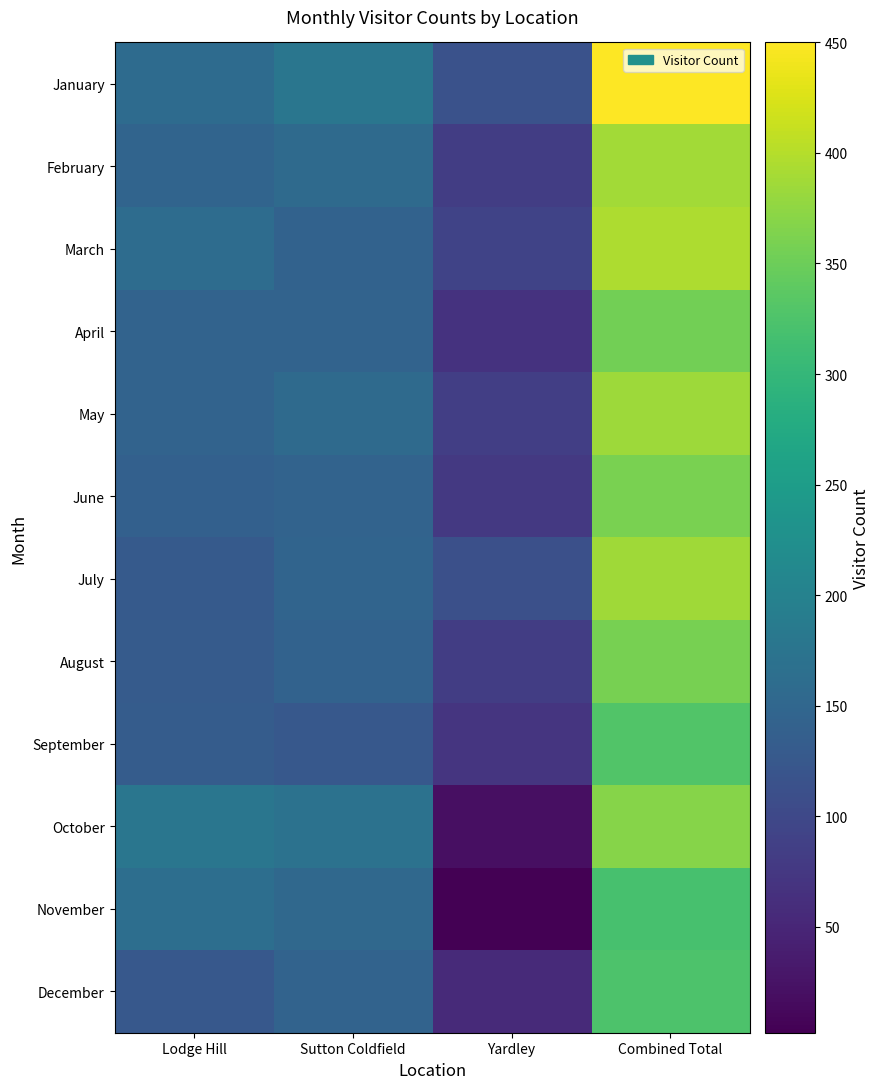

Reading right to left, extract all data points from this chart.

January: Combined Total=450	Yardley=114	Sutton Coldfield=177	Lodge Hill=159
February: Combined Total=388	Yardley=84	Sutton Coldfield=157	Lodge Hill=147
March: Combined Total=395	Yardley=92	Sutton Coldfield=142	Lodge Hill=161
April: Combined Total=355	Yardley=67	Sutton Coldfield=144	Lodge Hill=144
May: Combined Total=385	Yardley=85	Sutton Coldfield=156	Lodge Hill=144
June: Combined Total=360	Yardley=77	Sutton Coldfield=144	Lodge Hill=139
July: Combined Total=386	Yardley=111	Sutton Coldfield=146	Lodge Hill=129
August: Combined Total=358	Yardley=84	Sutton Coldfield=143	Lodge Hill=131
September: Combined Total=328	Yardley=71	Sutton Coldfield=125	Lodge Hill=132
October: Combined Total=369	Yardley=21	Sutton Coldfield=171	Lodge Hill=177
November: Combined Total=319	Yardley=2	Sutton Coldfield=153	Lodge Hill=164
December: Combined Total=324	Yardley=55	Sutton Coldfield=144	Lodge Hill=125